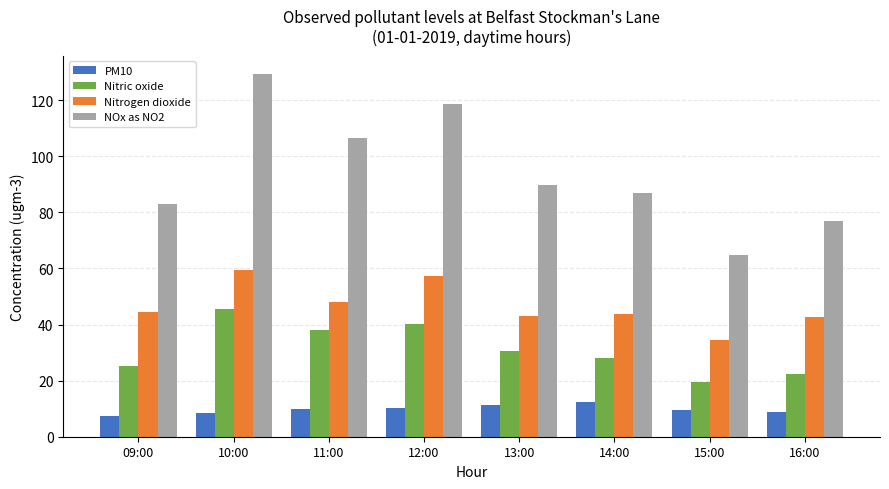

What is the smallest value displayed?

7.5